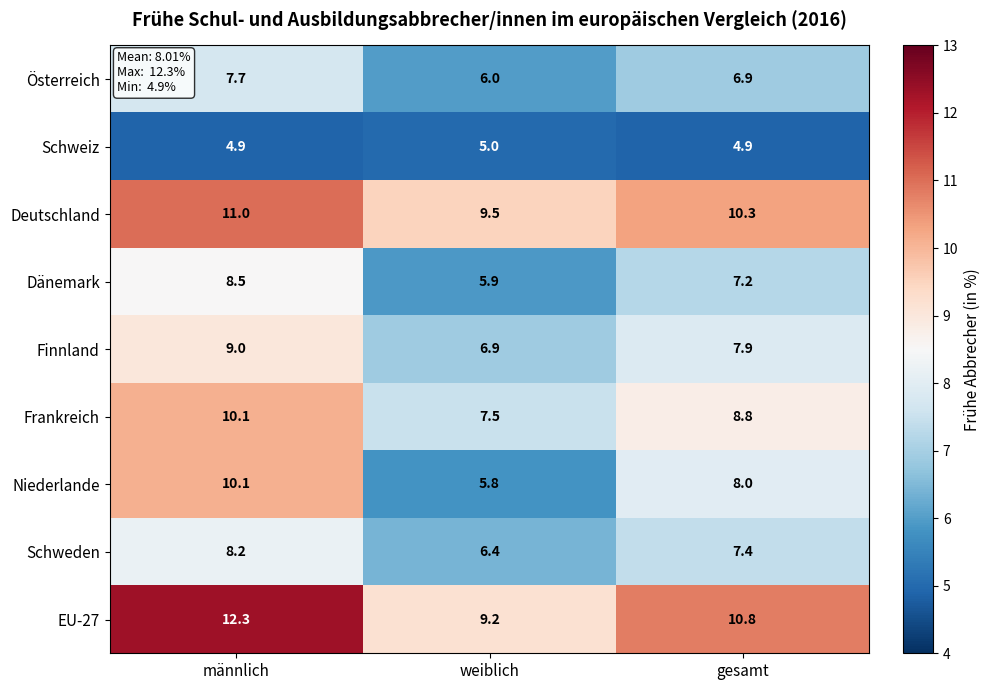

Which series has the largest range (max minus min)?

Niederlande